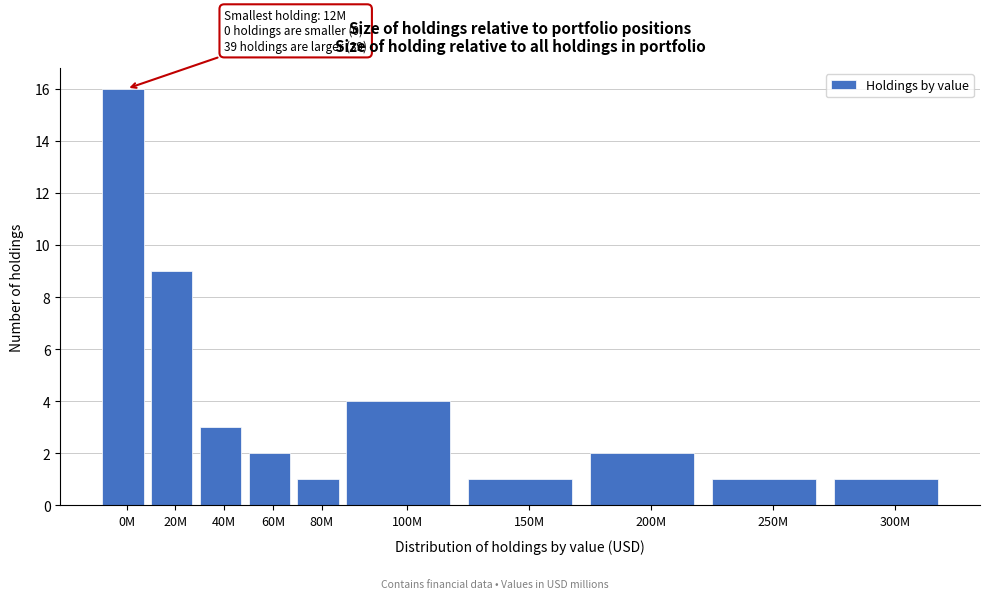

Reading left to right, list all the values displayed in this chart.

0M=16	20M=9	40M=3	60M=2	80M=1	100M=4	150M=1	200M=2	250M=1	300M=1